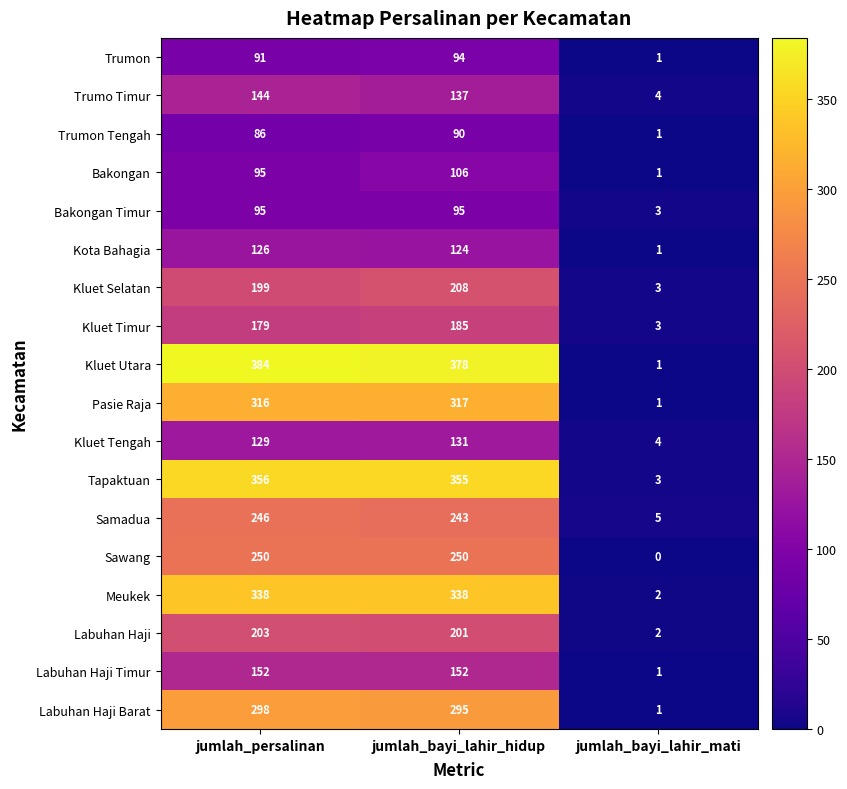

Is it true that Kluet Tengah equals 131 at jumlah_bayi_lahir_hidup?

True